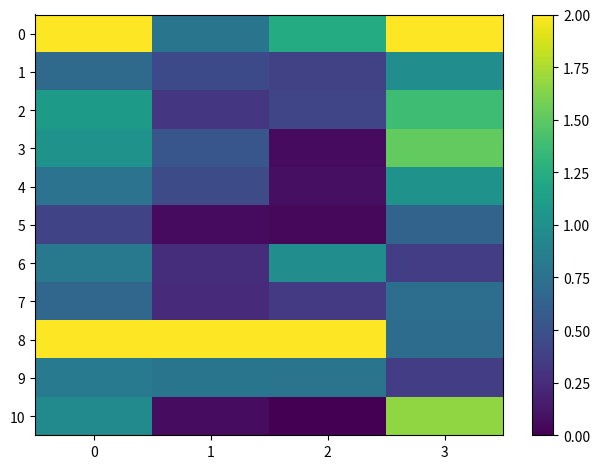

Reading left to right, list all the values displayed in this chart.

0: 0=2.0	1=0.8	2=1.2	3=2.0
1: 0=0.7	1=0.4	2=0.4	3=1.0
2: 0=1.1	1=0.3	2=0.4	3=1.4
3: 0=1.0	1=0.5	2=0.1	3=1.5
4: 0=0.8	1=0.5	2=0.1	3=1.0
5: 0=0.4	1=0.1	2=0.0	3=0.6
6: 0=0.8	1=0.3	2=1.0	3=0.4
7: 0=0.7	1=0.2	2=0.3	3=0.7
8: 0=2.0	1=2.0	2=2.0	3=0.7
9: 0=0.8	1=0.8	2=0.8	3=0.4
10: 0=1.0	1=0.1	2=0.0	3=1.7